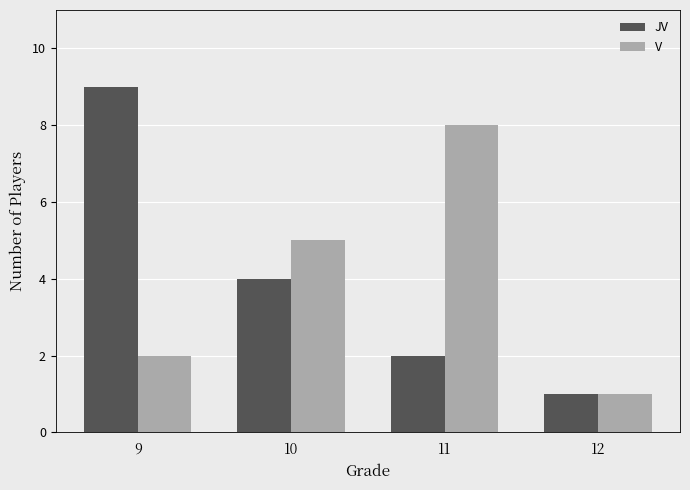

What is the lowest value of the JV series?

1